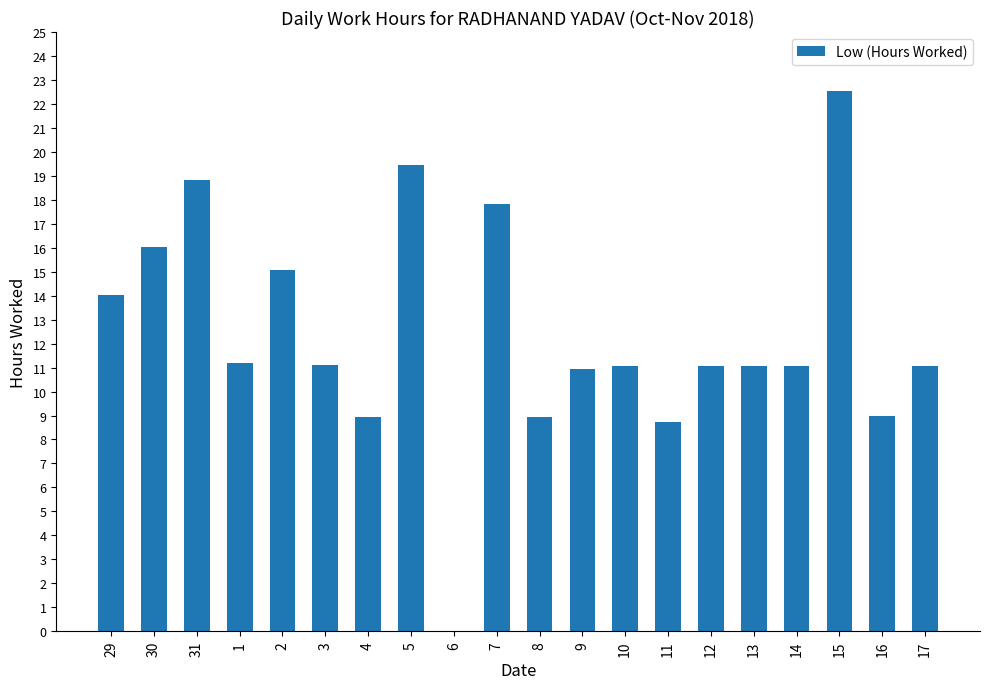

True or false: the data shows 11.1 at 3.

True